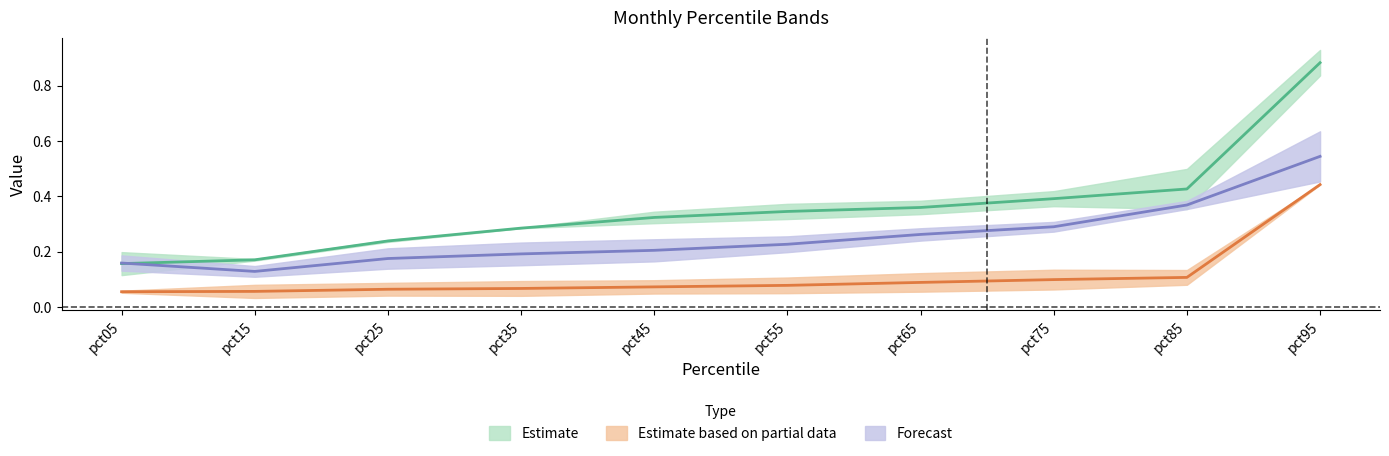

The value of Jan at pct95 is 0.9. True or false?

True